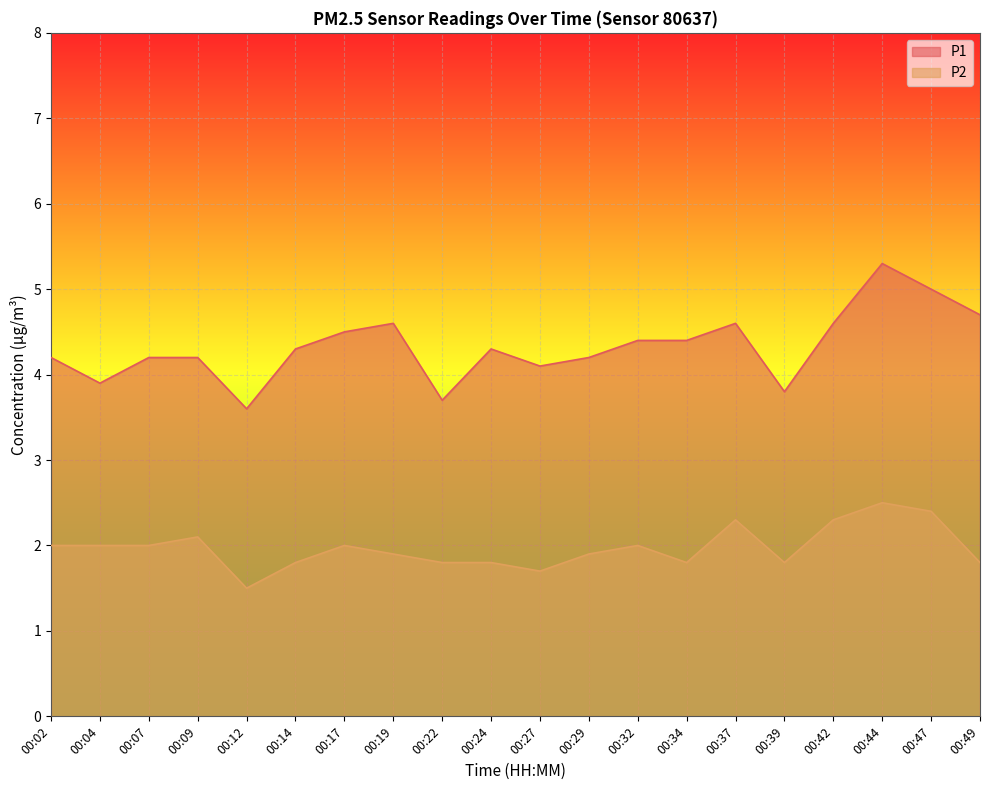

Which series has the largest total across all categories?

P1